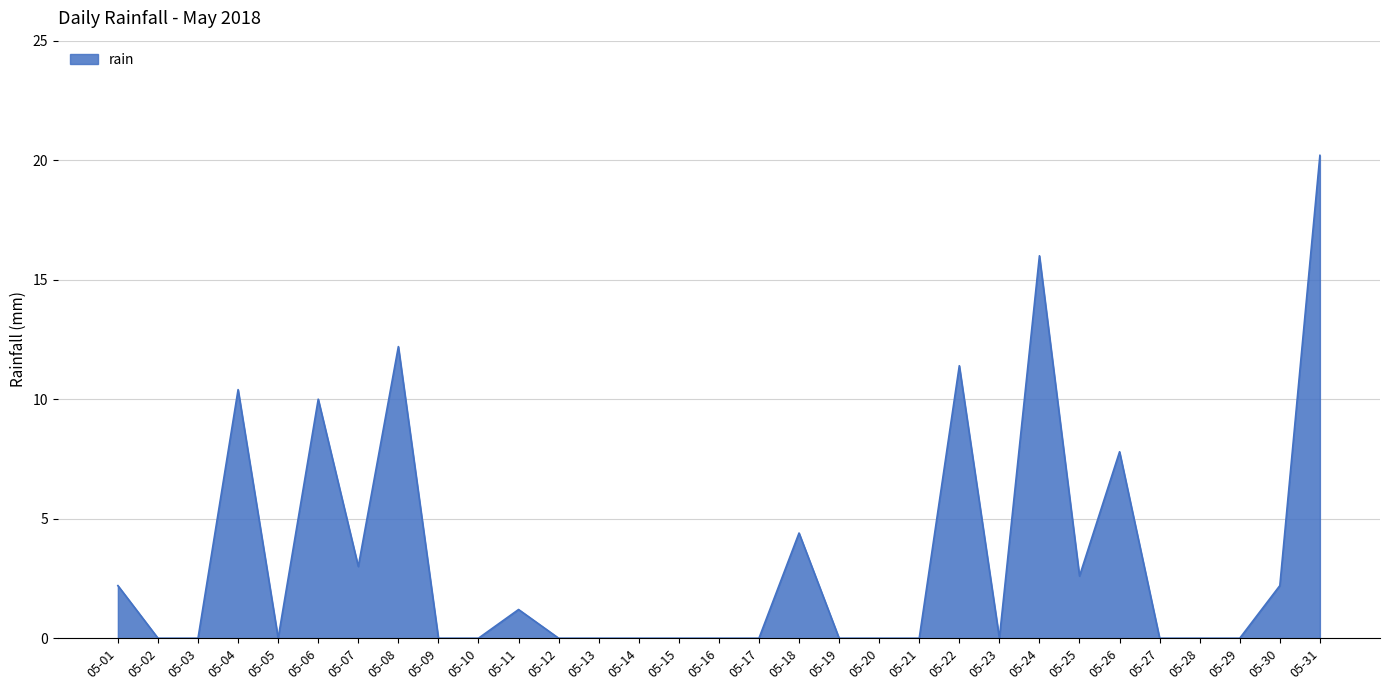

How many distinct data groups are displayed?

1